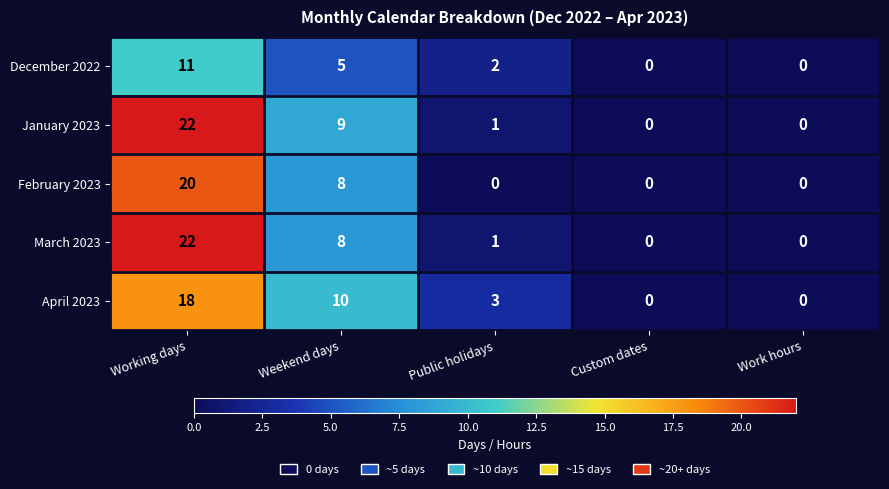

What is the difference between the February 2023 values at Weekend days and Working days?

12